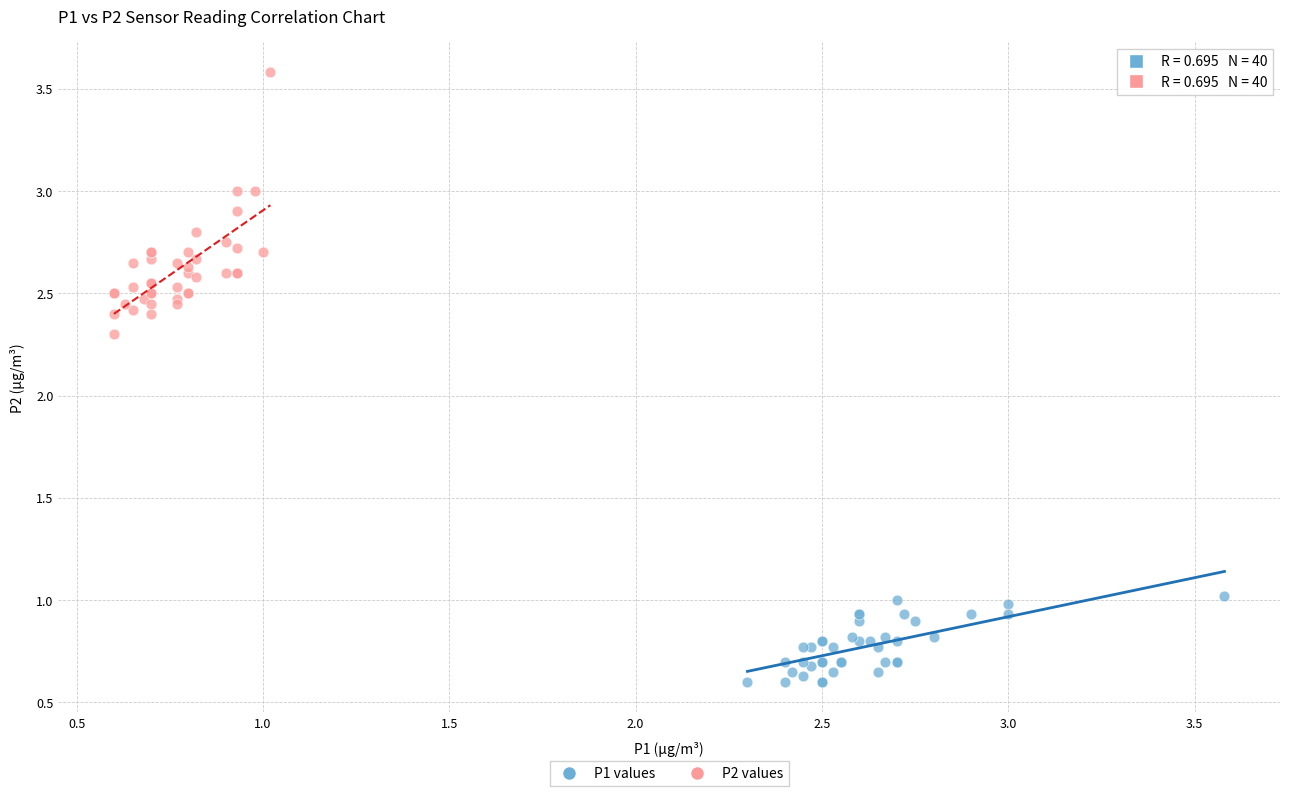

What are all the series names shown in the legend?

P1 values, P2 values